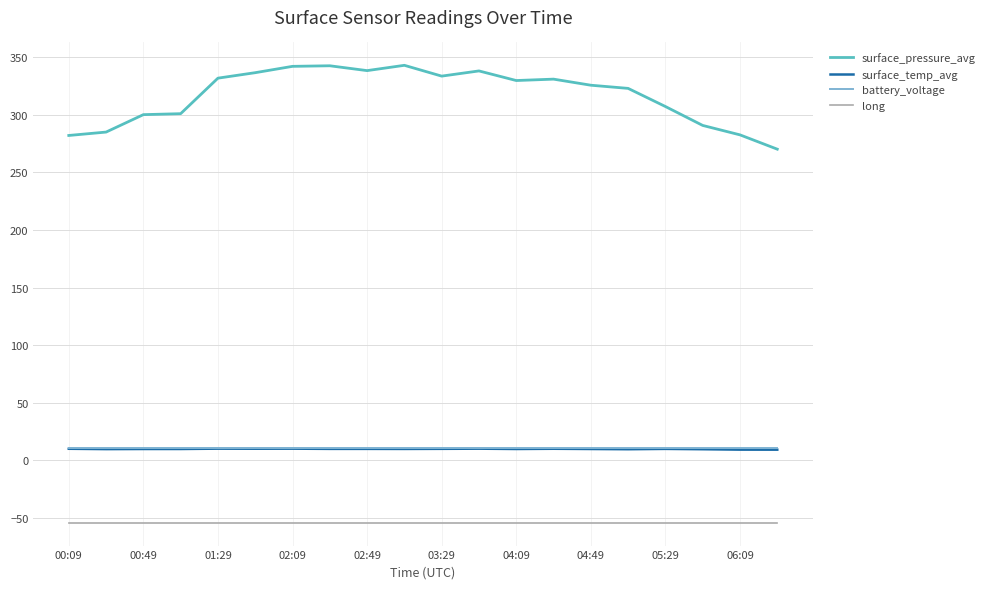

True or false: battery_voltage and surface_pressure_avg cross at least once.

False